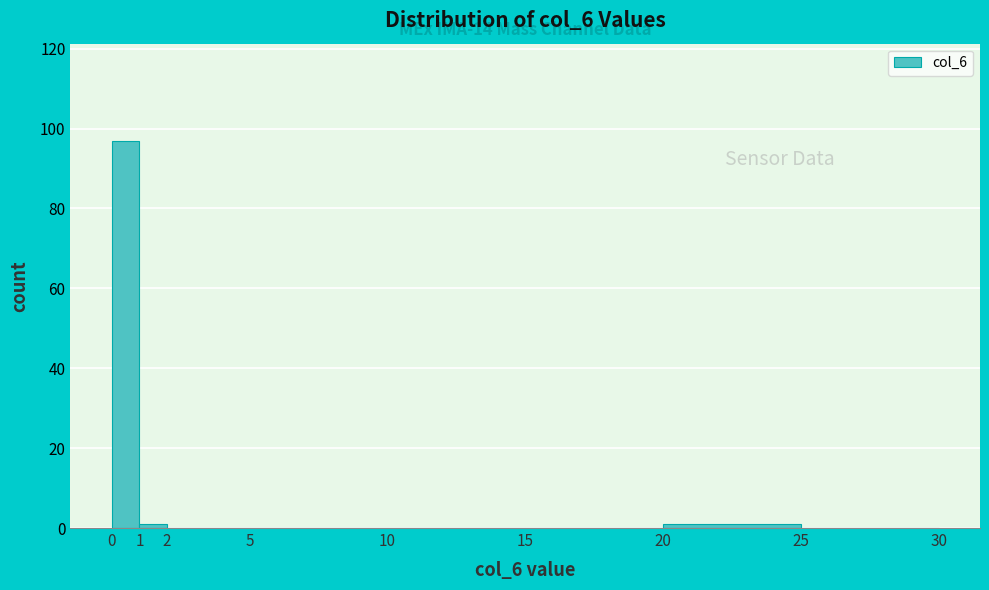

Over which range of the x-axis is the bar tallest?

0 to 1